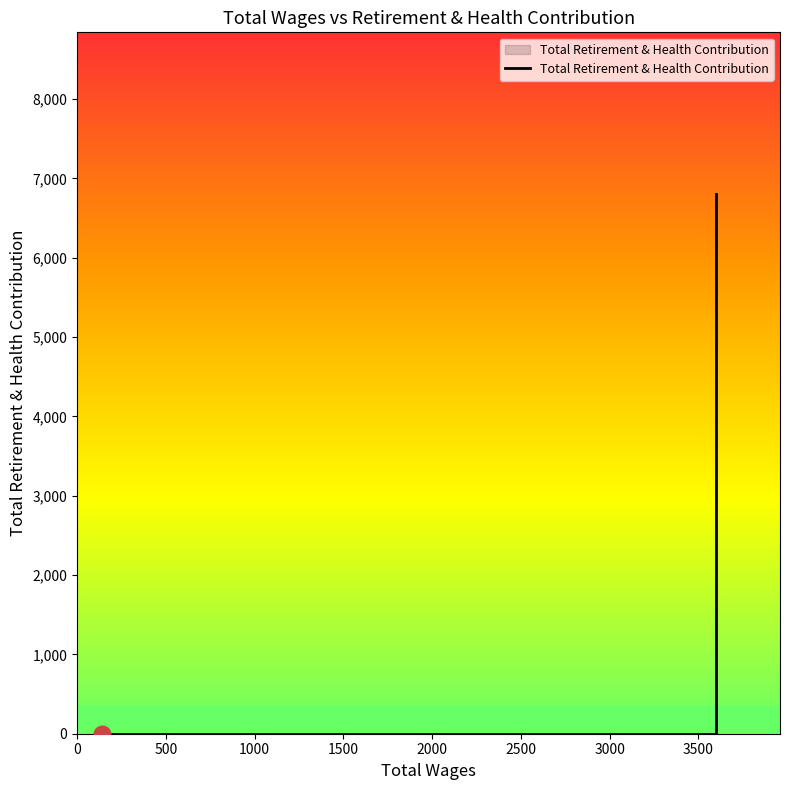

Does the chart display data point markers on the line(s)?

No